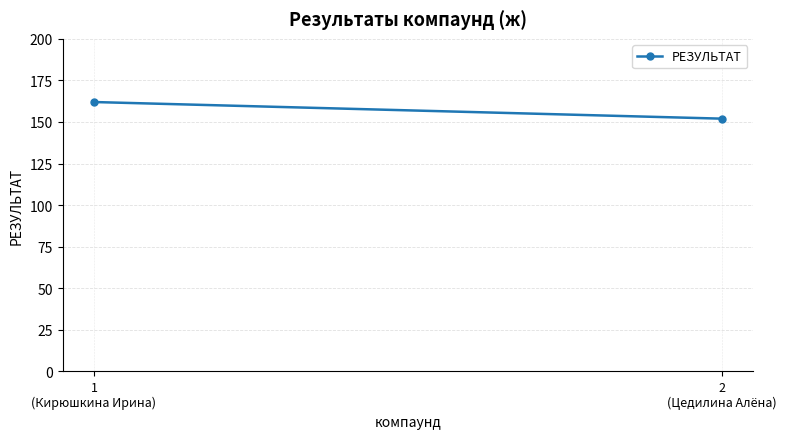

What is the change in value from 1
(Кирюшкина Ирина) to 2
(Цедилина Алёна)?

-10